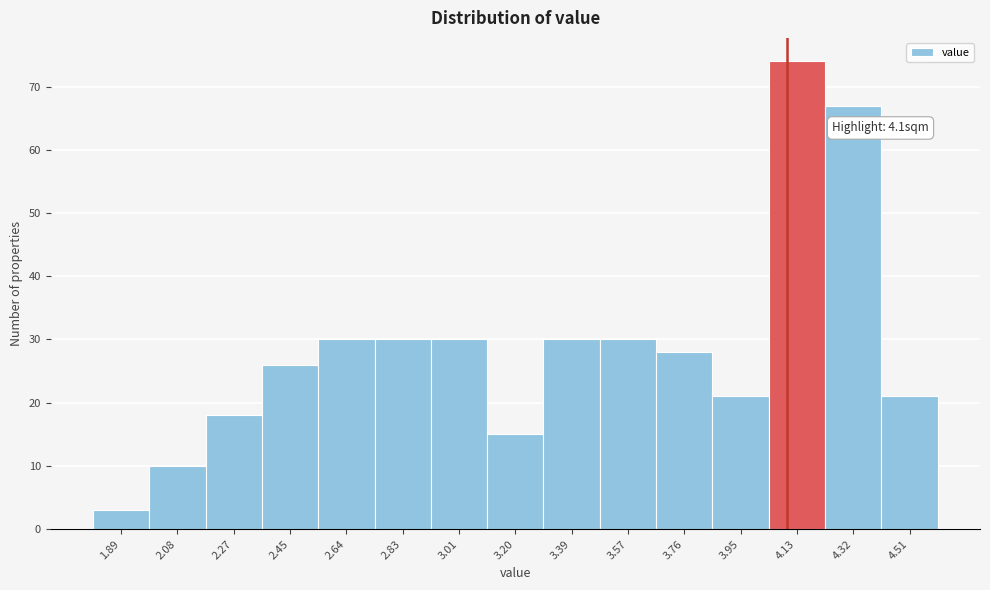

Over which range of the x-axis is the bar tallest?

4.04 to 4.22